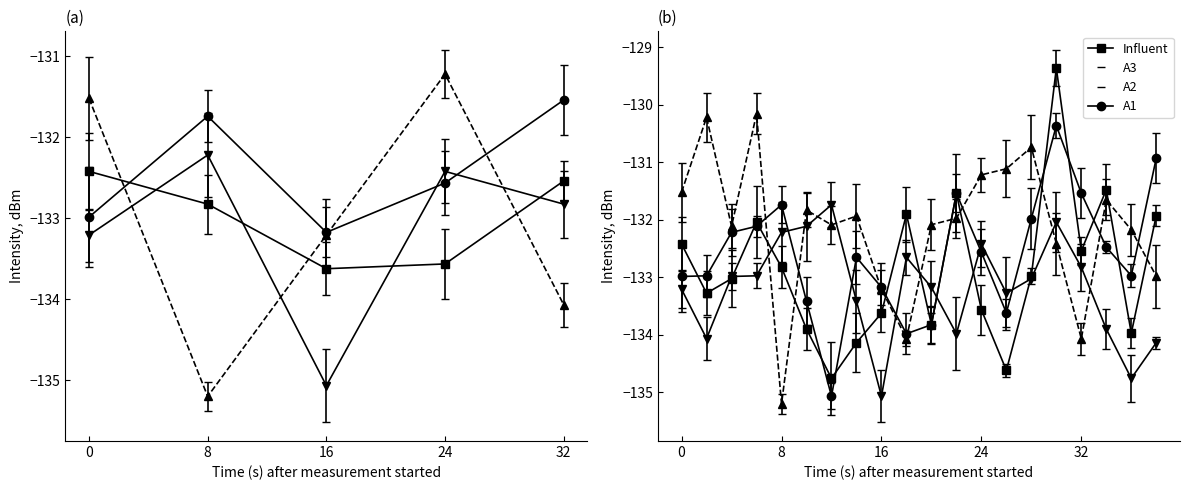

The Influent series shows -131.5 at 22. True or false?

True